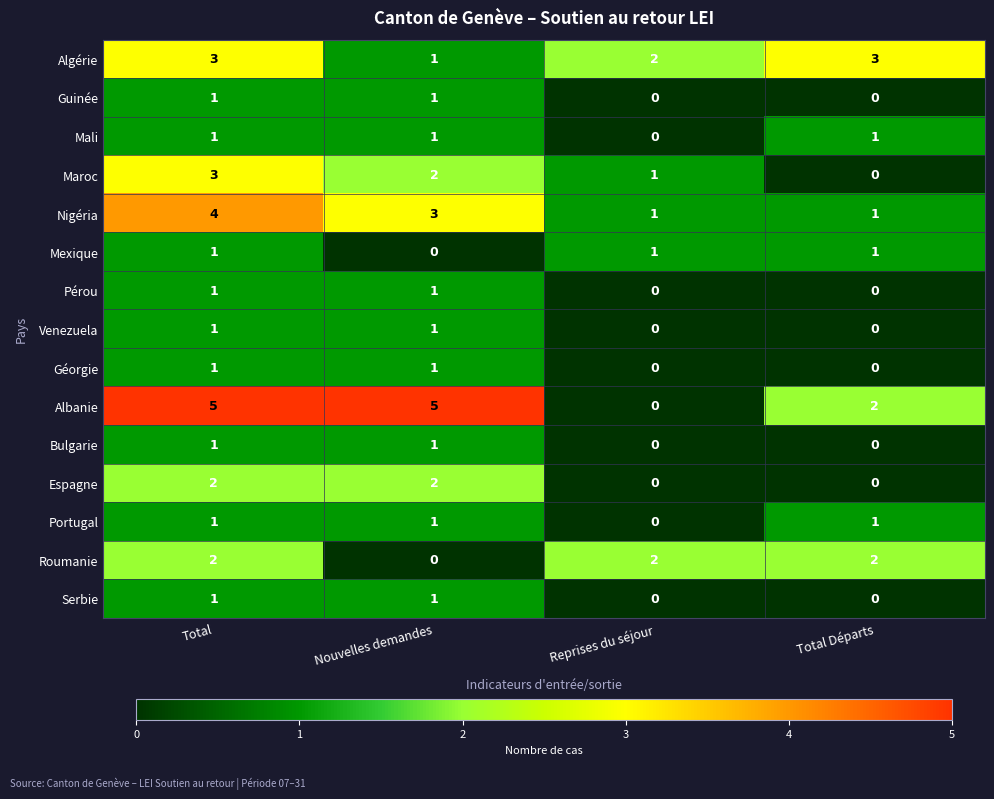

What is the sum of all Portugal values?

3